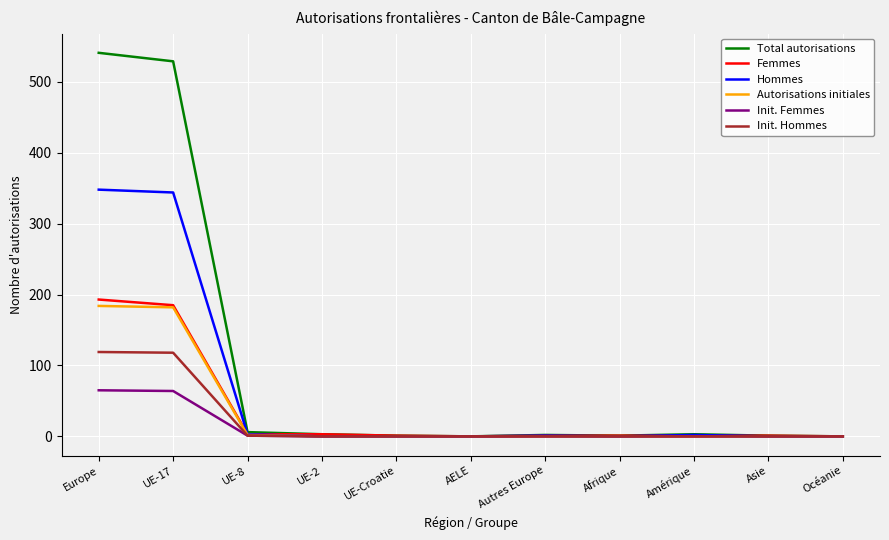

The Hommes series shows -212 at AELE. True or false?

False